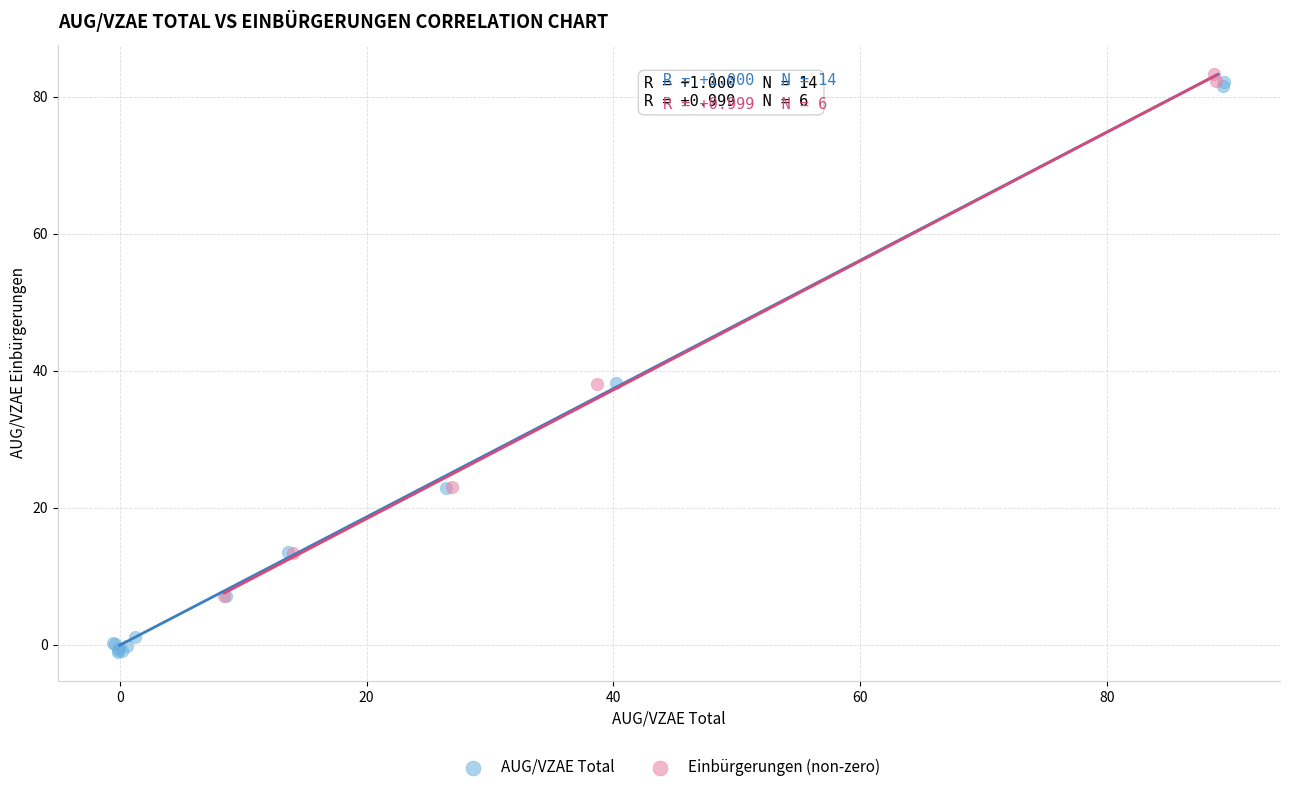

Which series contains the lowest Y value?

AUG/VZAE Total